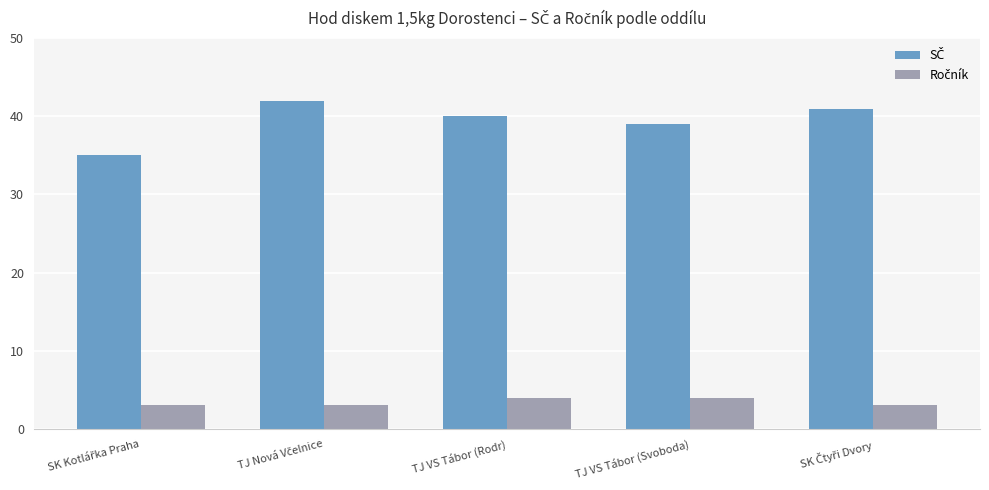

How many distinct data groups are displayed?

2